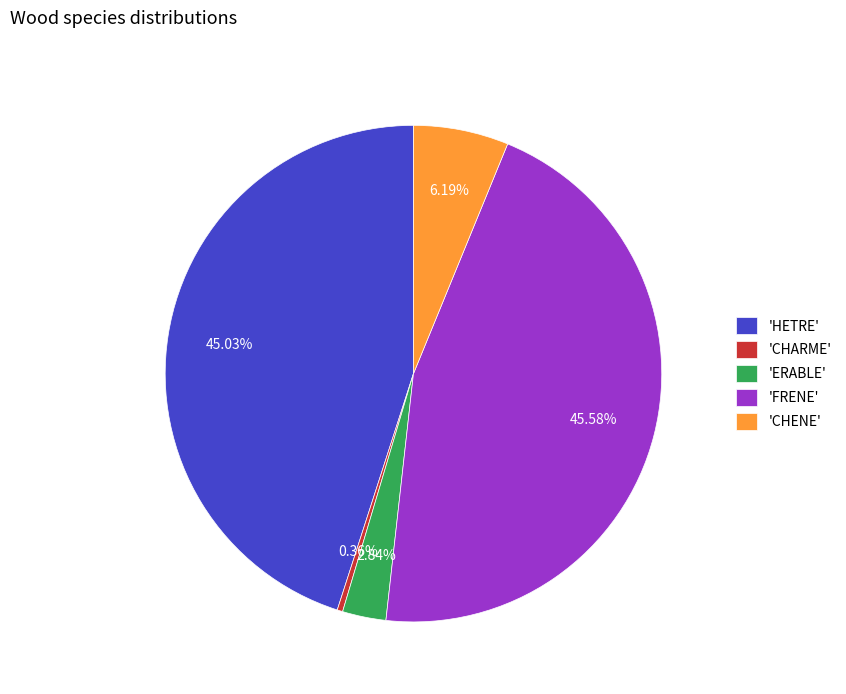

Which slice is the largest?

'FRENE'